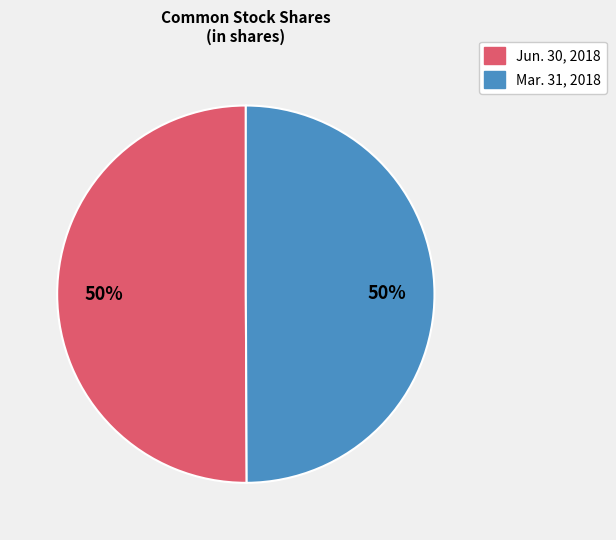

To the nearest percent, what is the average slice percentage?

50%